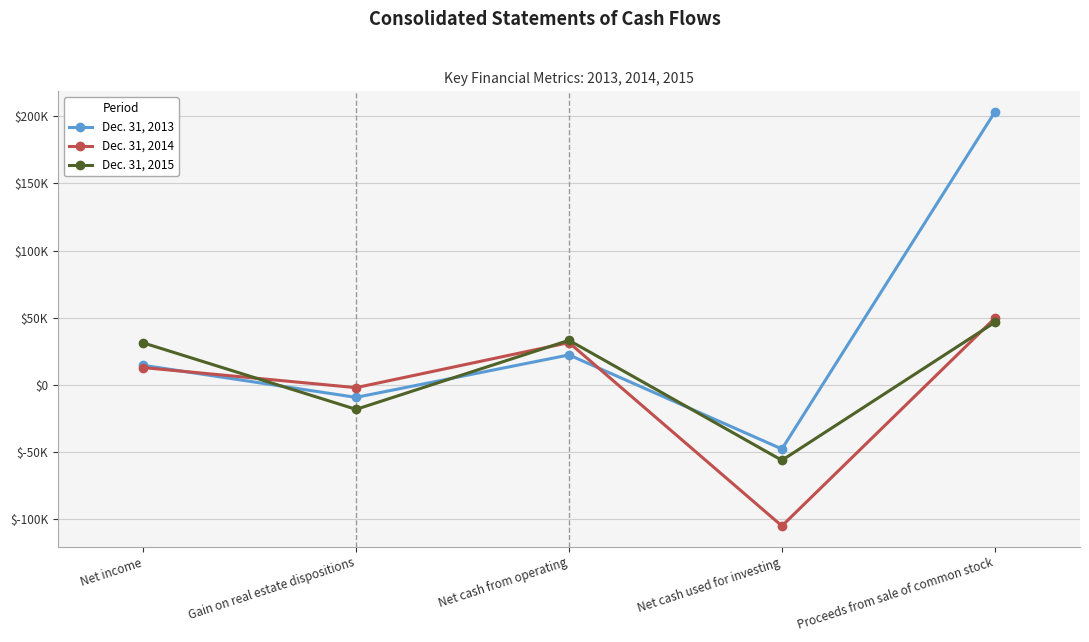

Which category has the lowest value in the Dec. 31, 2015 series?

Net cash used for investing